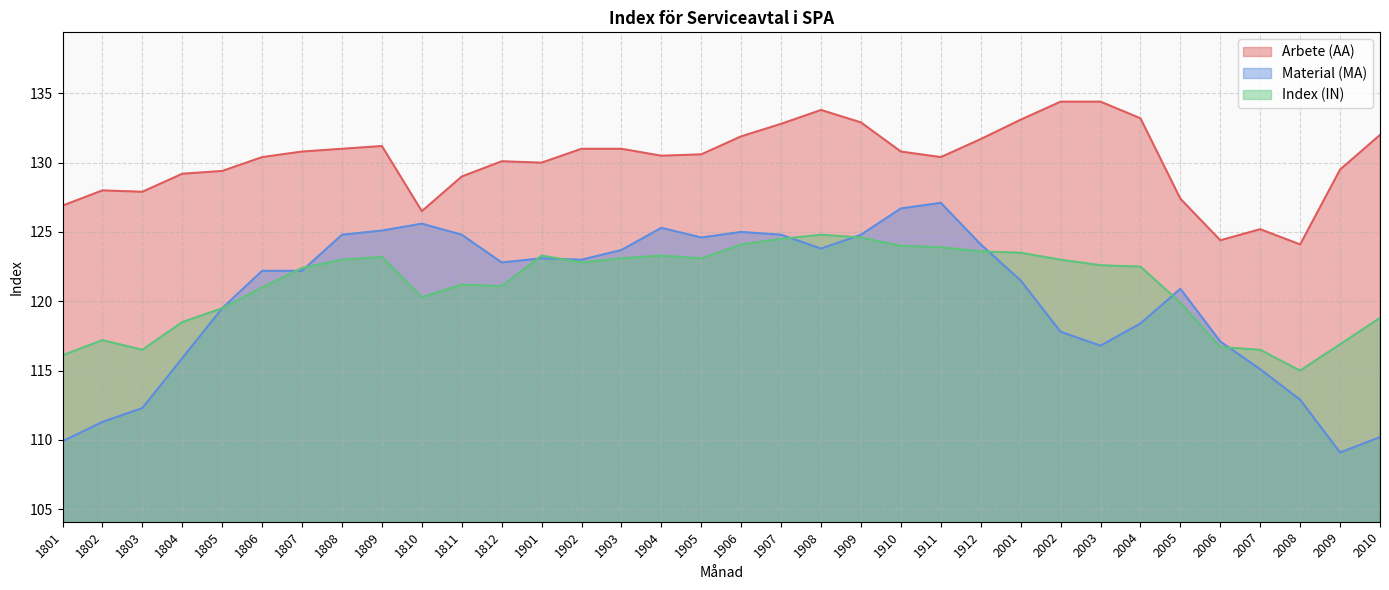

What is the total value across all series at 1806?

373.6